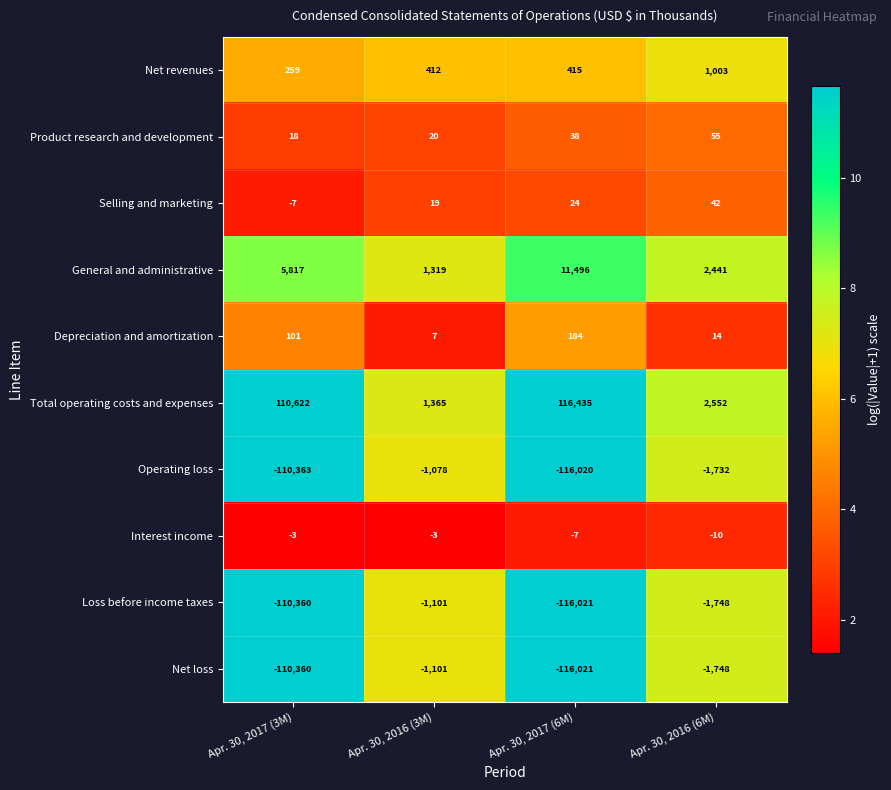

Rank the categories by Product research and development value from highest to lowest.

Apr. 30, 2016 (6M), Apr. 30, 2017 (6M), Apr. 30, 2016 (3M), Apr. 30, 2017 (3M)